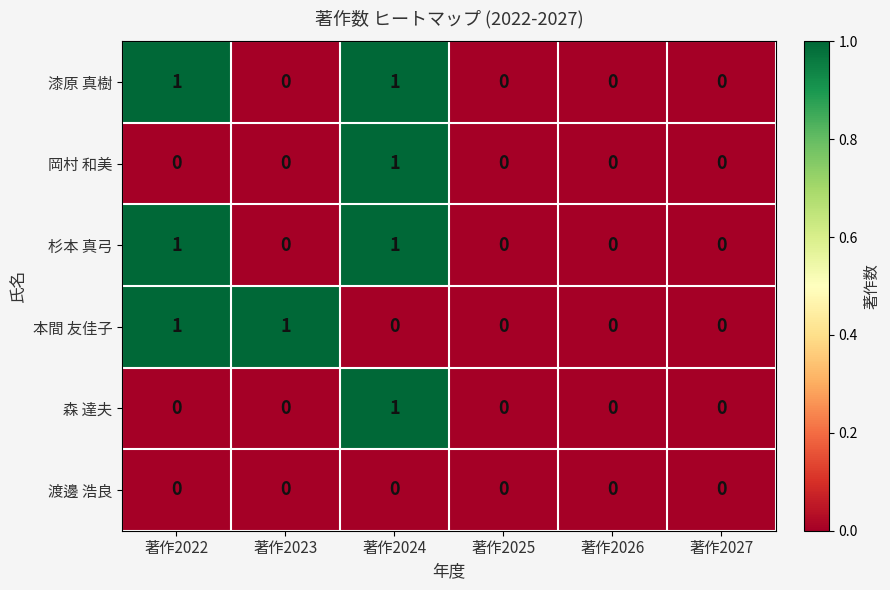

The value of 杉本 真弓 at 著作2024 is 2. True or false?

False